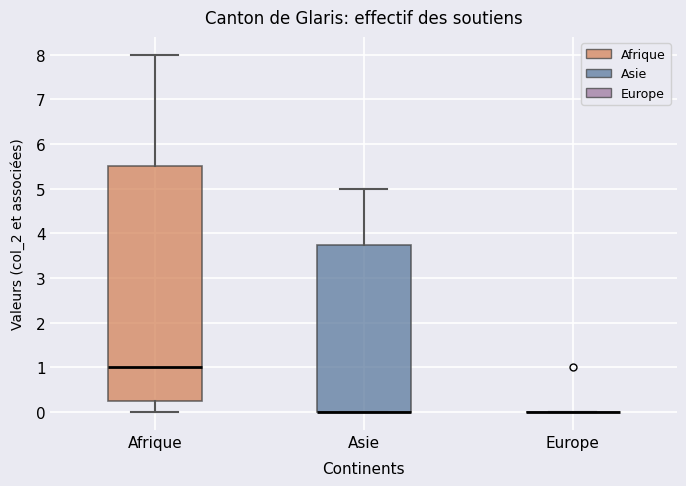

Which box is the tallest, from its lower edge to its upper edge?

Afrique